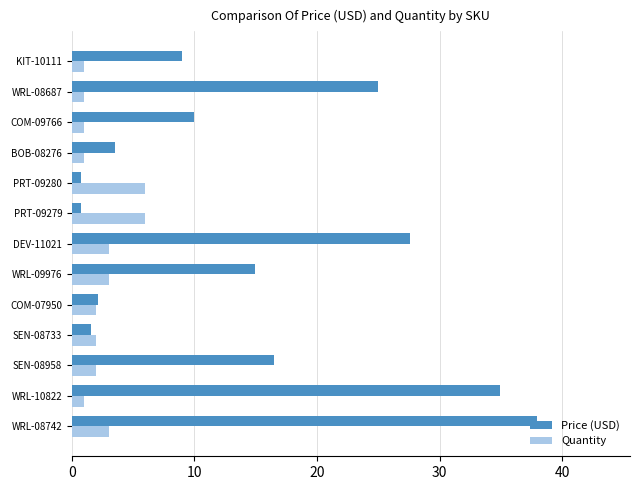

What are all the series names shown in the legend?

Price (USD), Quantity